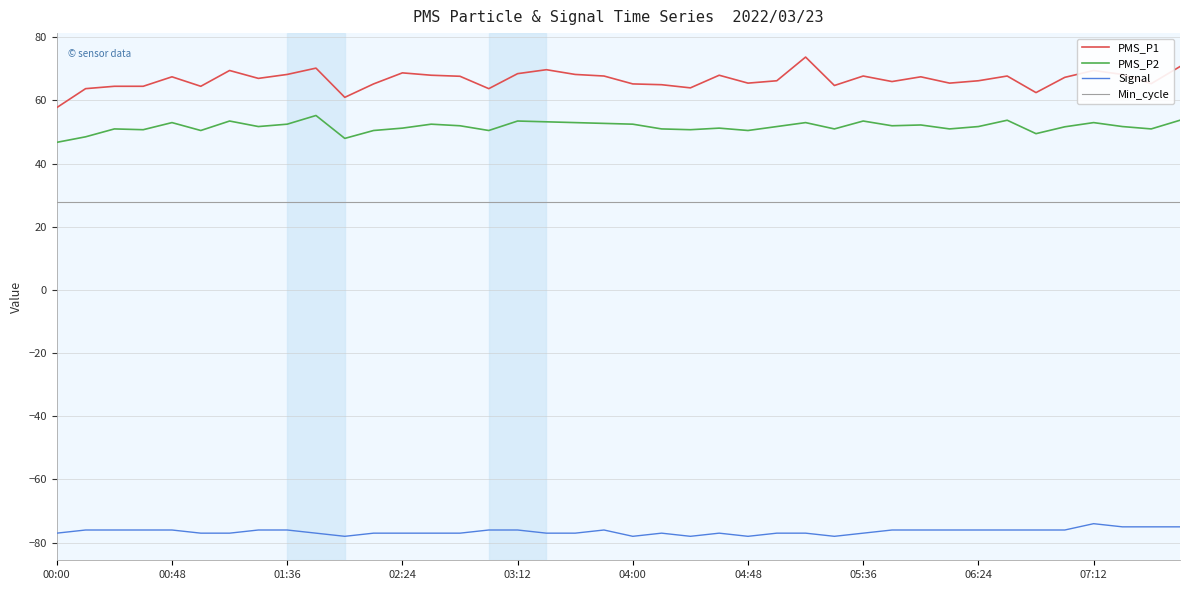

What is the minimum value shown in the chart?

-78.0